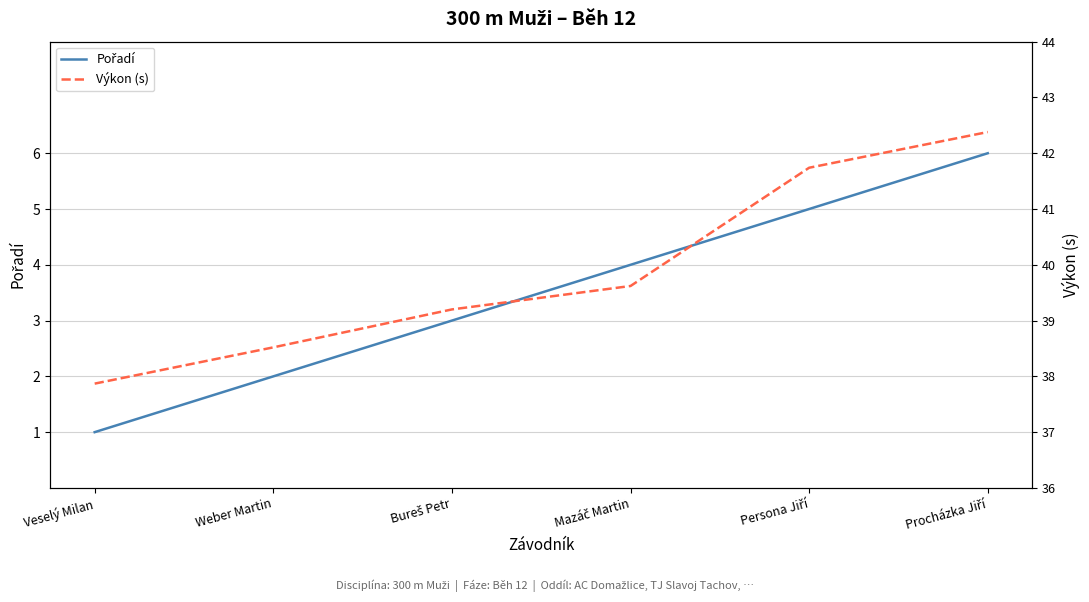

What is the value of the Výkon (s) point at the 6th from the left?

42.4